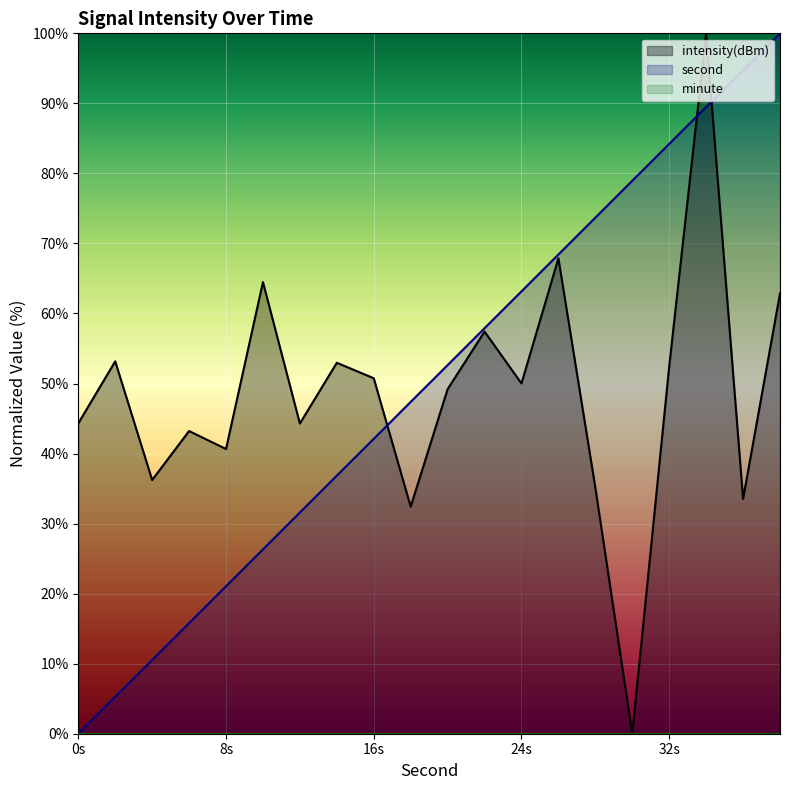

What is the greatest value displayed?

100.0